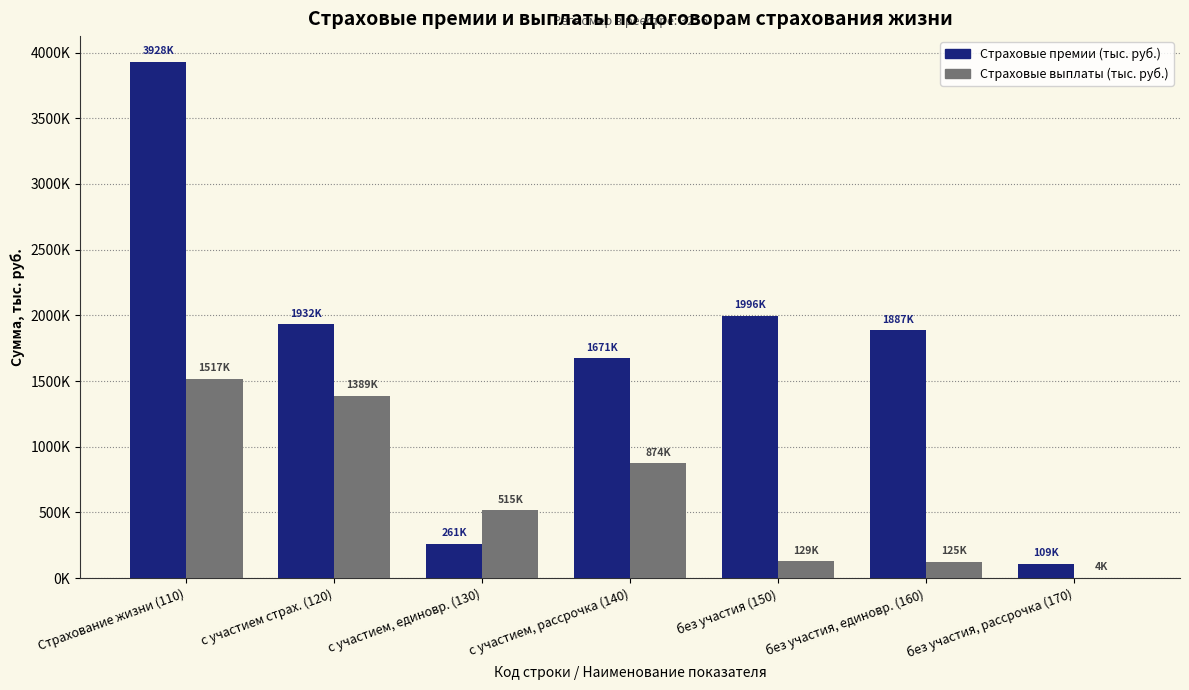

What are all the series names shown in the legend?

Страховые премии (тыс. руб.), Страховые выплаты (тыс. руб.)